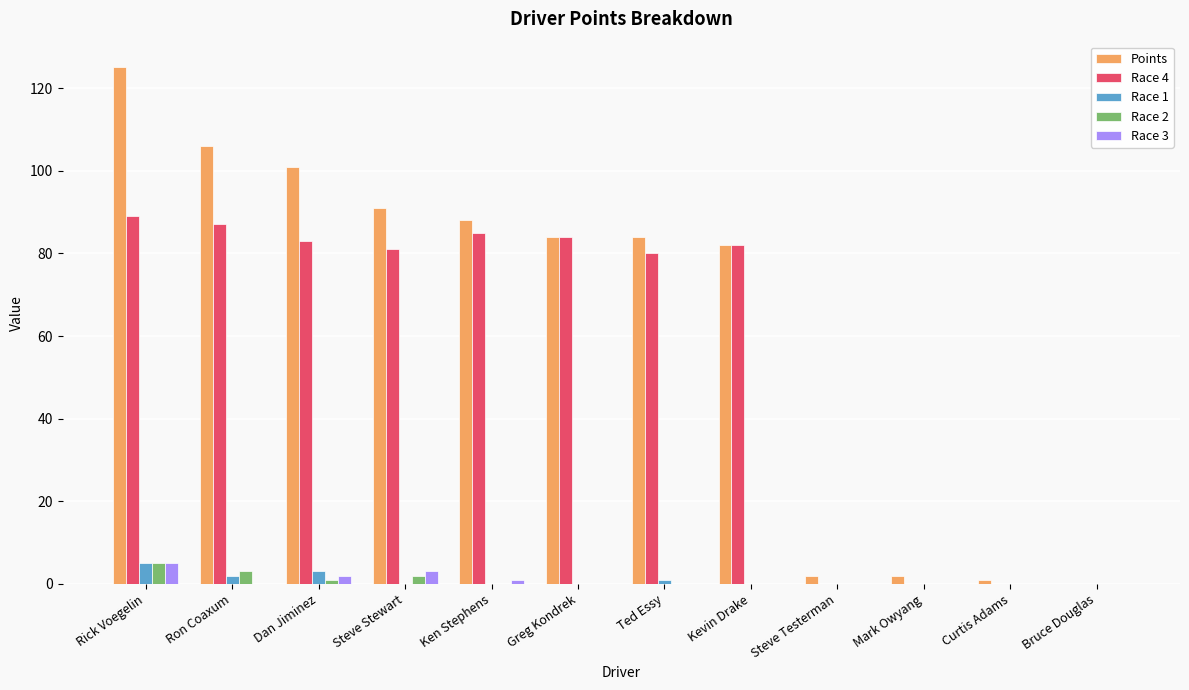

What are all the series names shown in the legend?

Points, Race 4, Race 1, Race 2, Race 3